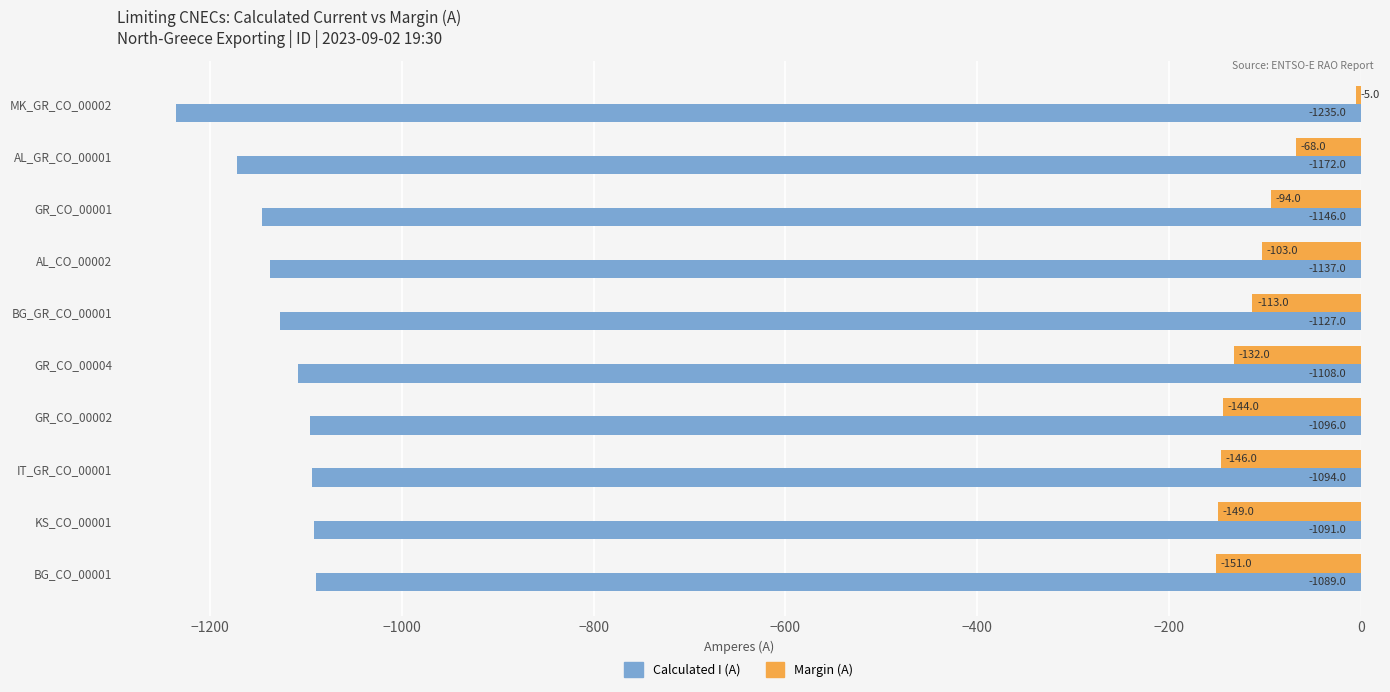

True or false: Calculated I (A) has a value of -1091 at KS_CO_00001.

True